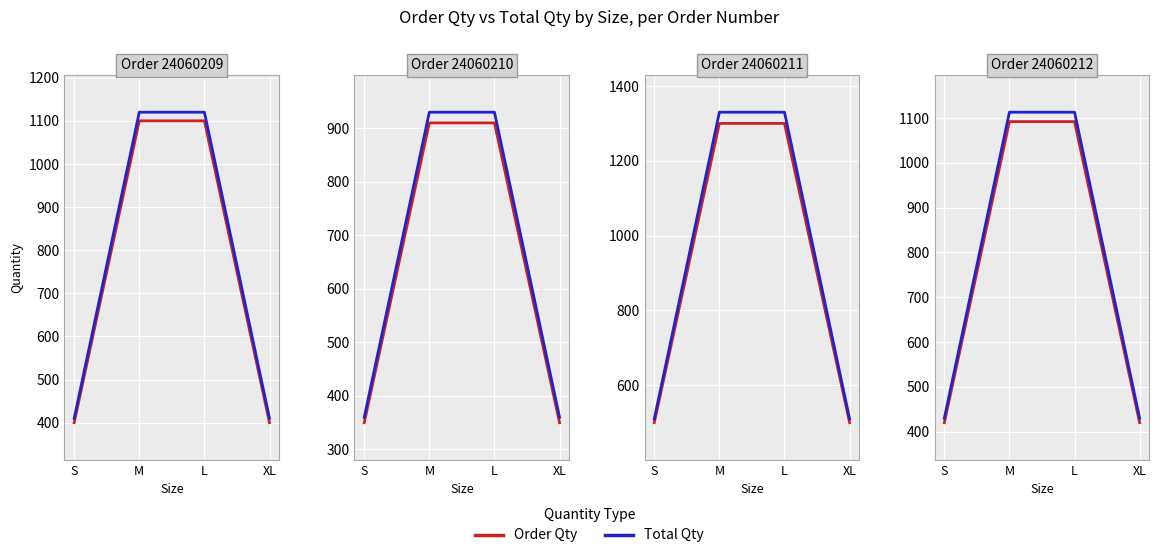

The value of Total Qty at M is 1113. True or false?

True